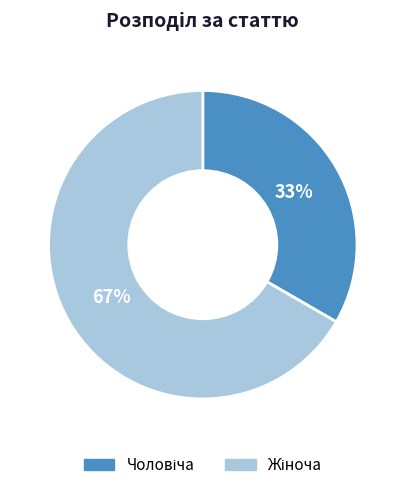

To the nearest percent, what is the average slice percentage?

50%